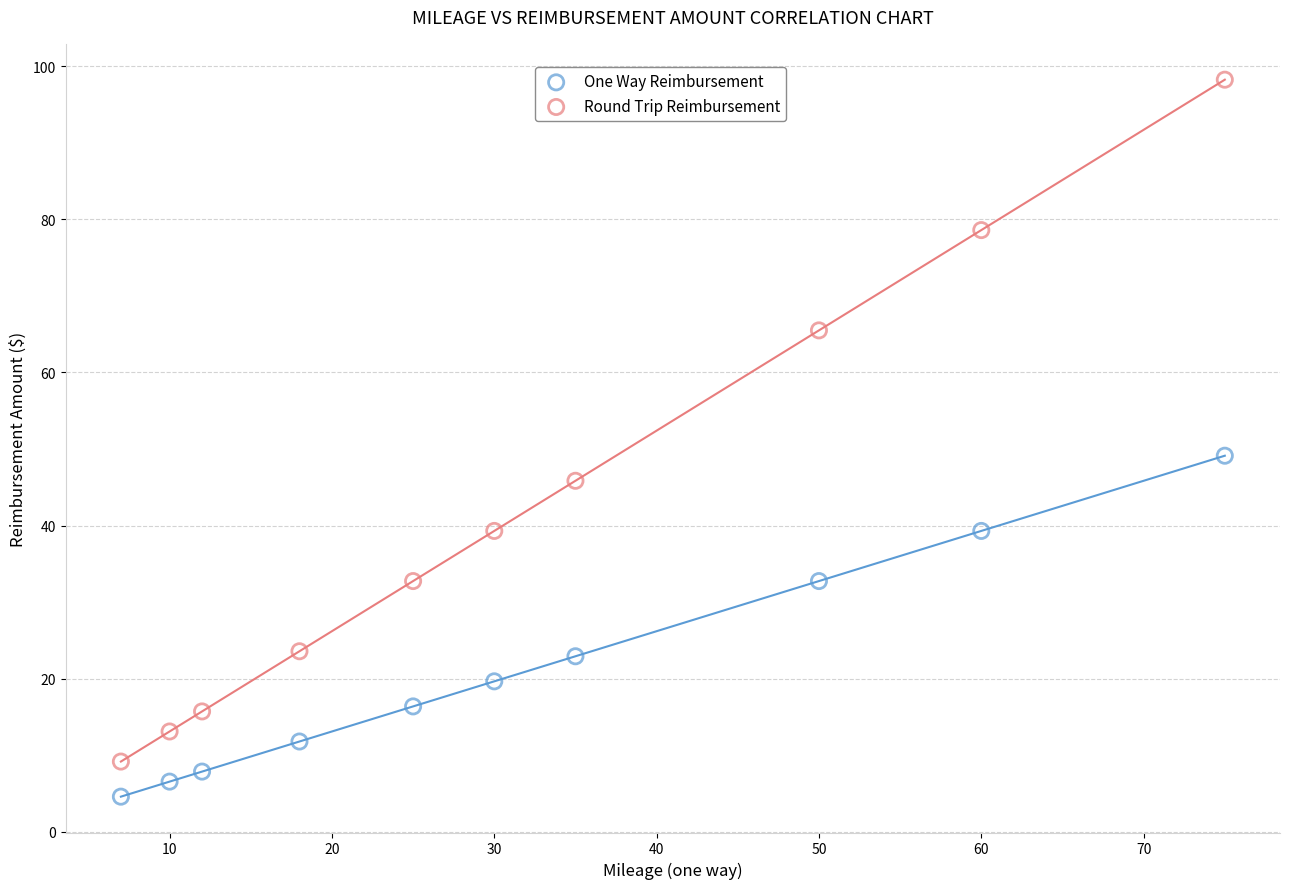

Which series contains the lowest Y value?

One Way Reimbursement